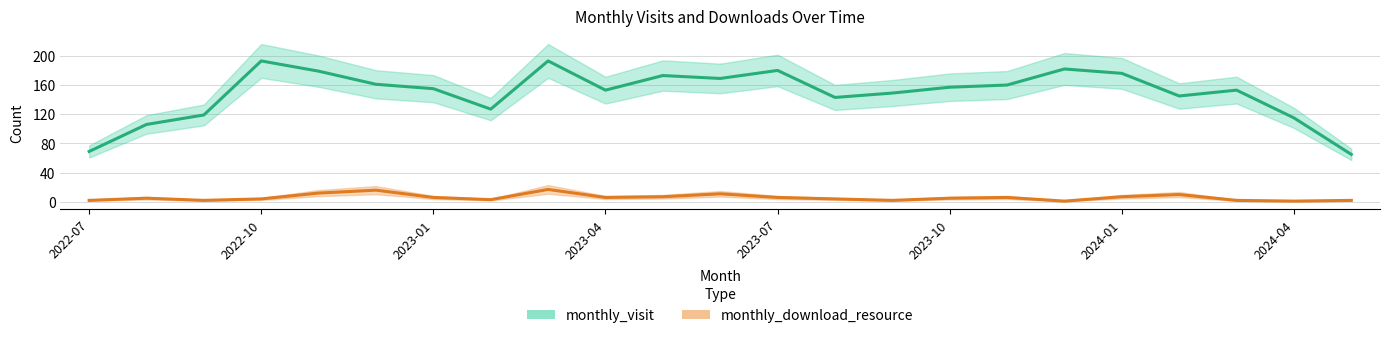

Which series changed the most between 2022-07 and 13?

monthly_visit